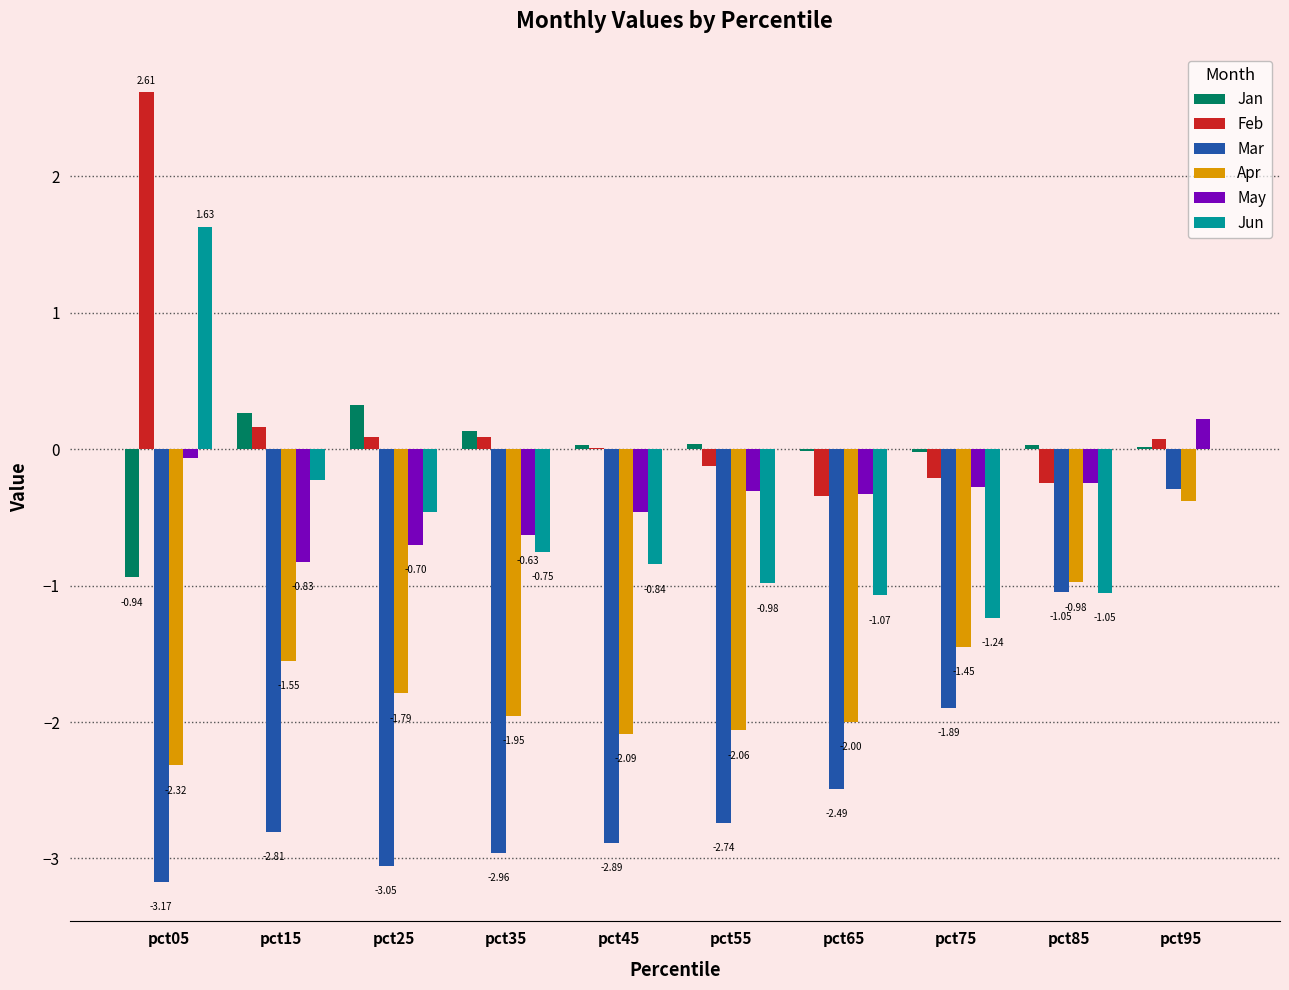

Which series has the widest spread of values?

Feb